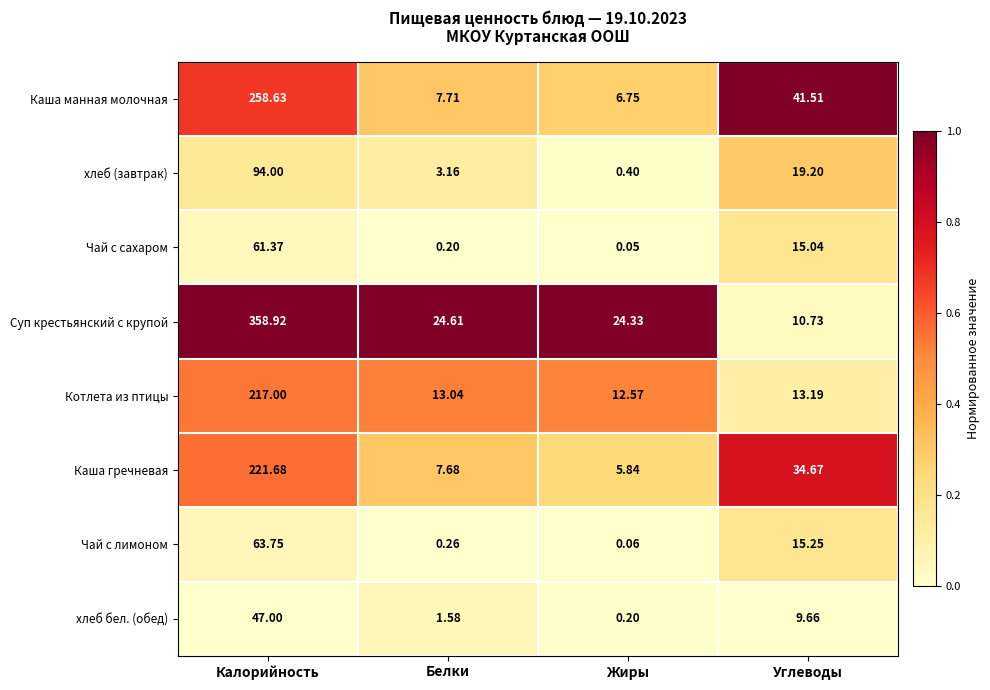

Where is Котлета из птицы nearest to the value 114?

Углеводы